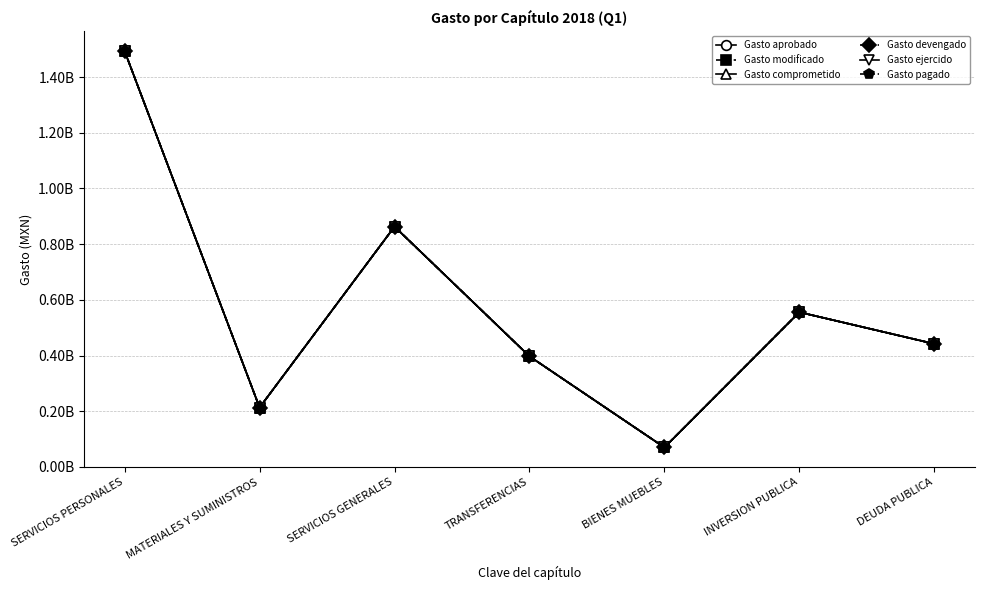

What are all the series names shown in the legend?

Gasto aprobado, Gasto modificado, Gasto comprometido, Gasto devengado, Gasto ejercido, Gasto pagado